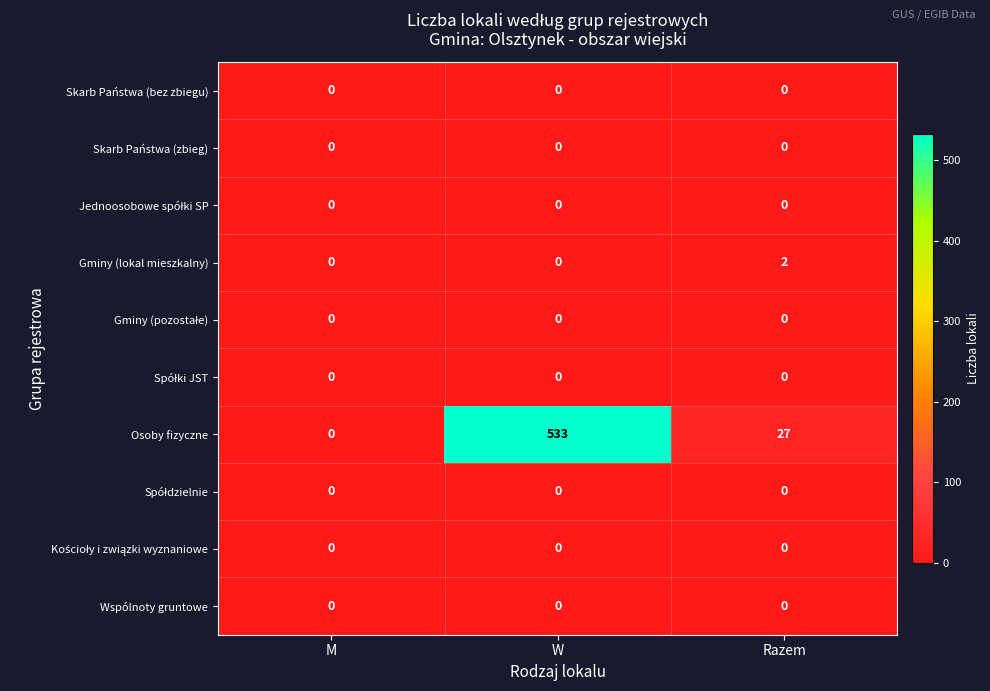

At which category is the sum across all series the highest?

W